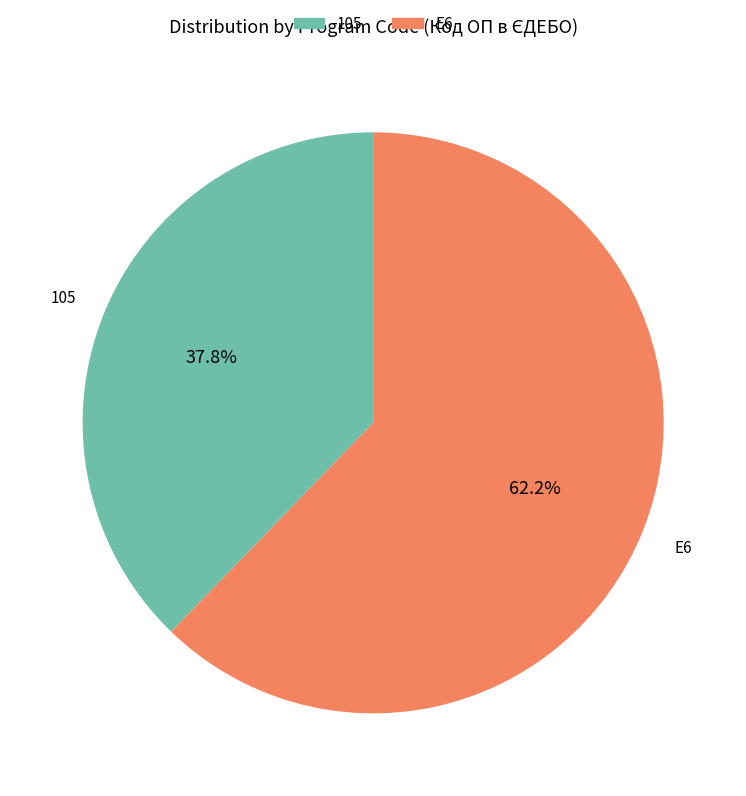

Which slice is the largest?

E6